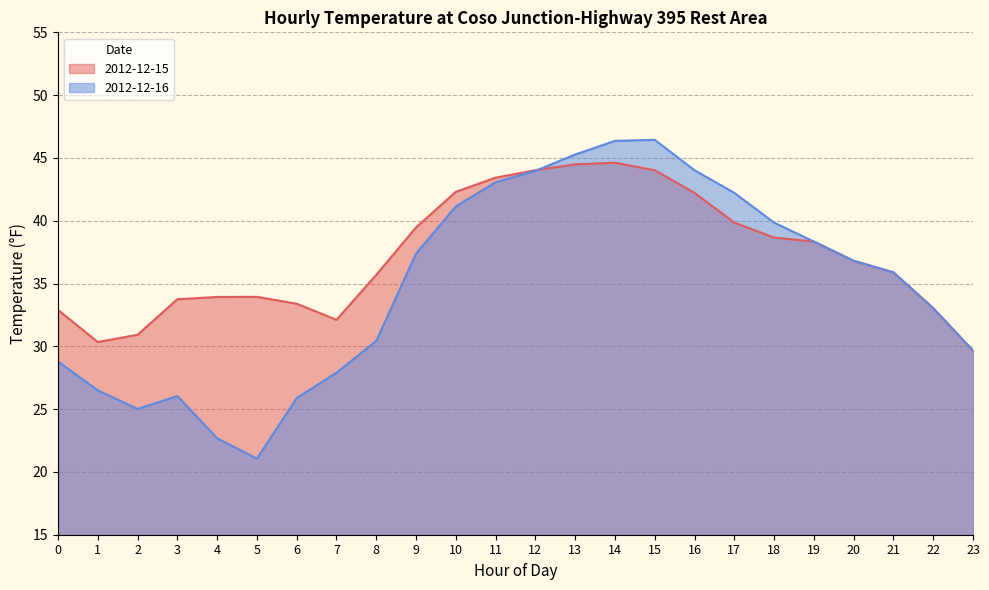

What is the total value across all series at 10?

83.4